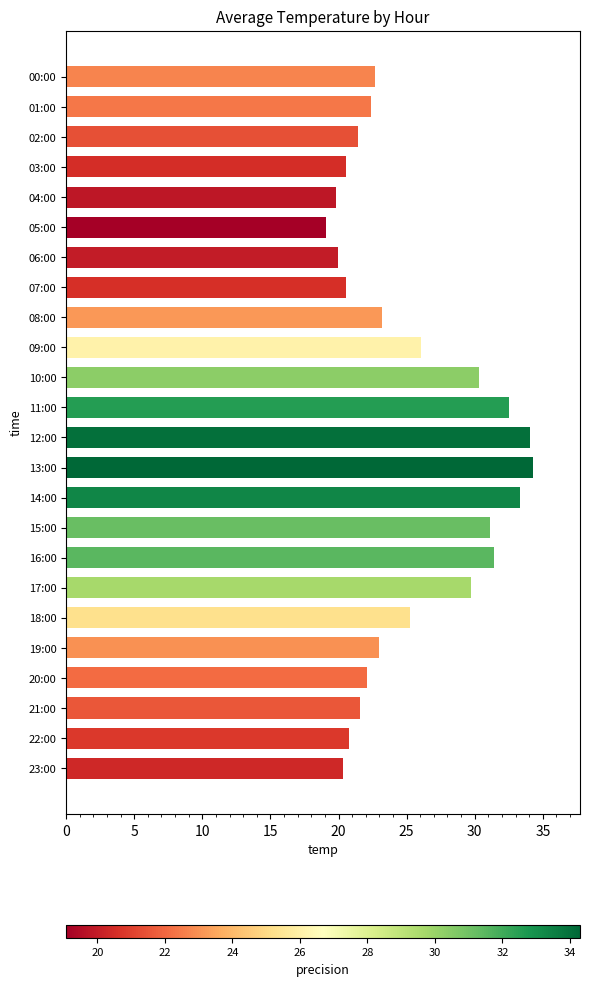

The value at 12:00 is 34.0. True or false?

True